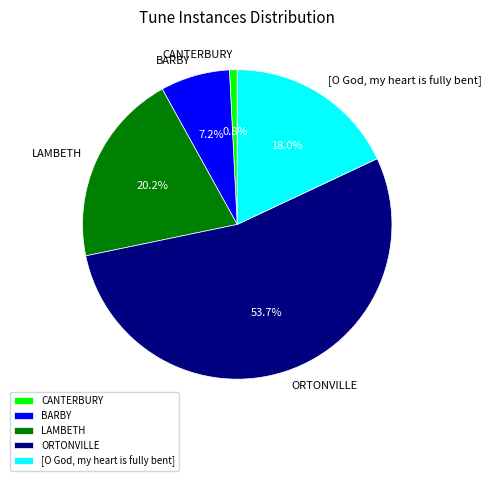

Is there a majority slice in this chart?

Yes